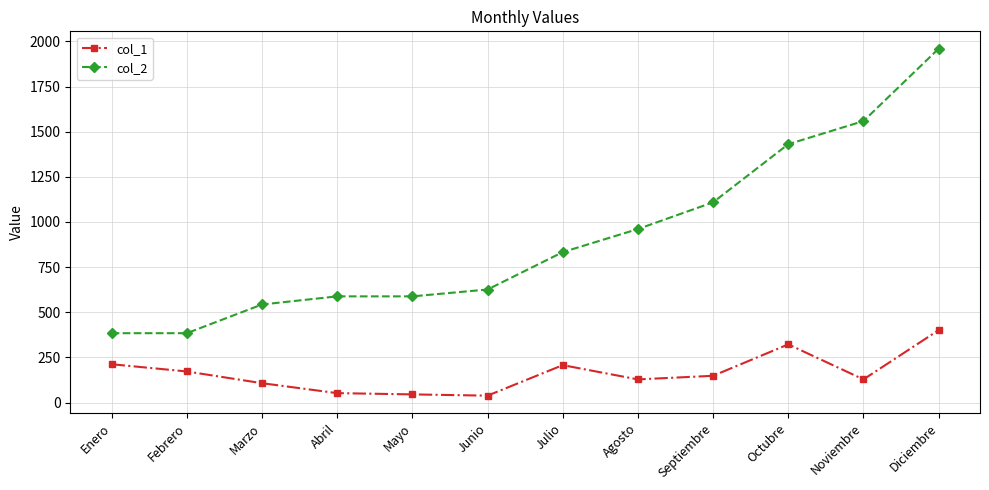

True or false: col_1 and col_2 cross at least once.

False